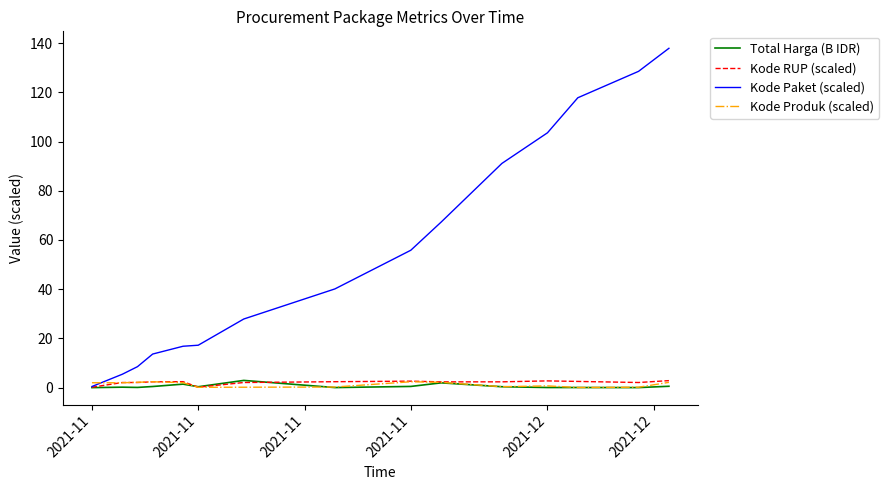

What is the average value of the Kode Produk (scaled) series?

1.3